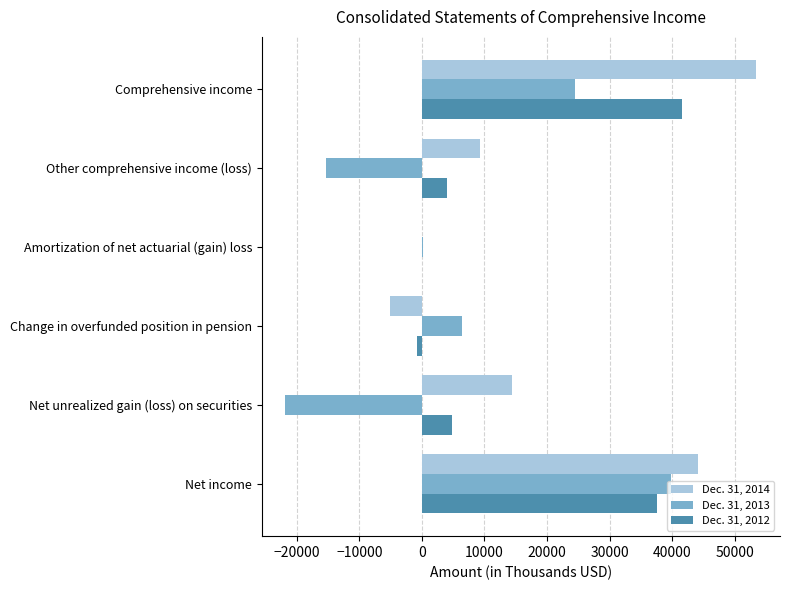

Which label corresponds to the largest value in the chart?

Comprehensive income